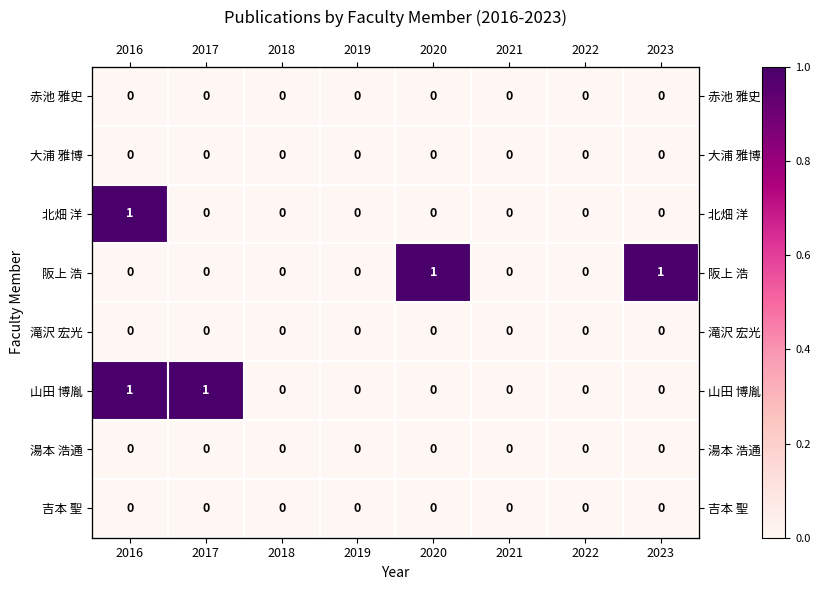

Rank the categories by 湯本 浩通 value from highest to lowest.

2016, 2017, 2018, 2019, 2020, 2021, 2022, 2023